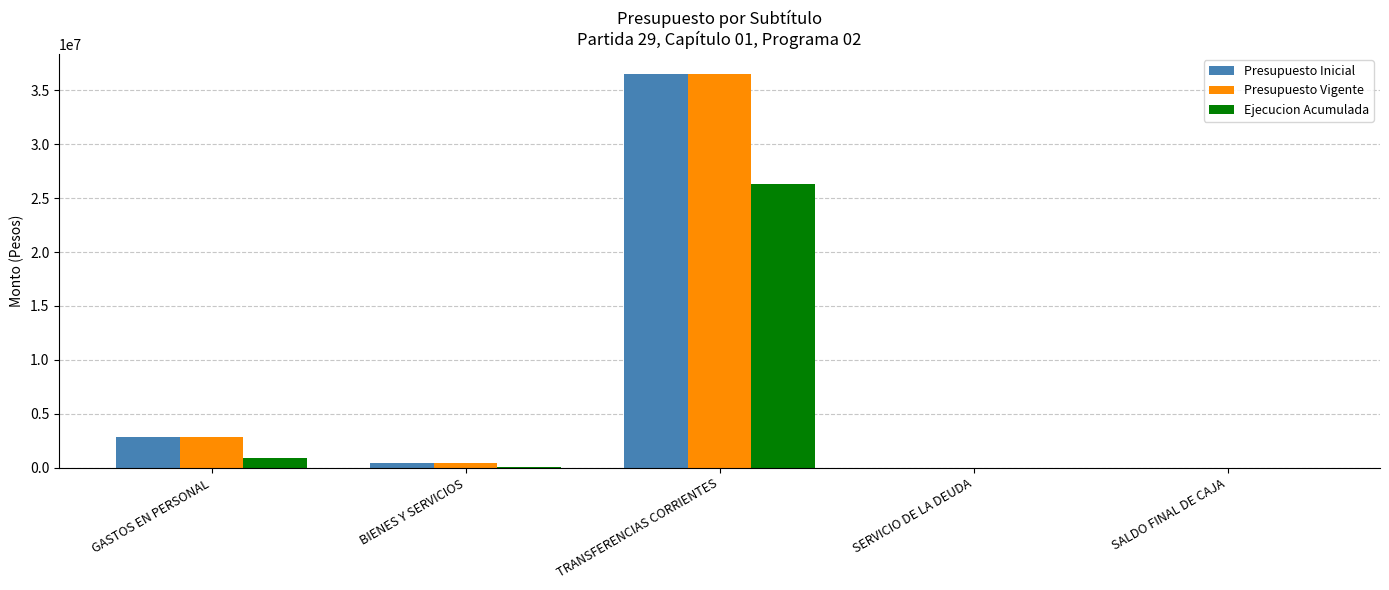

Which category has the highest value across all series?

TRANSFERENCIAS CORRIENTES